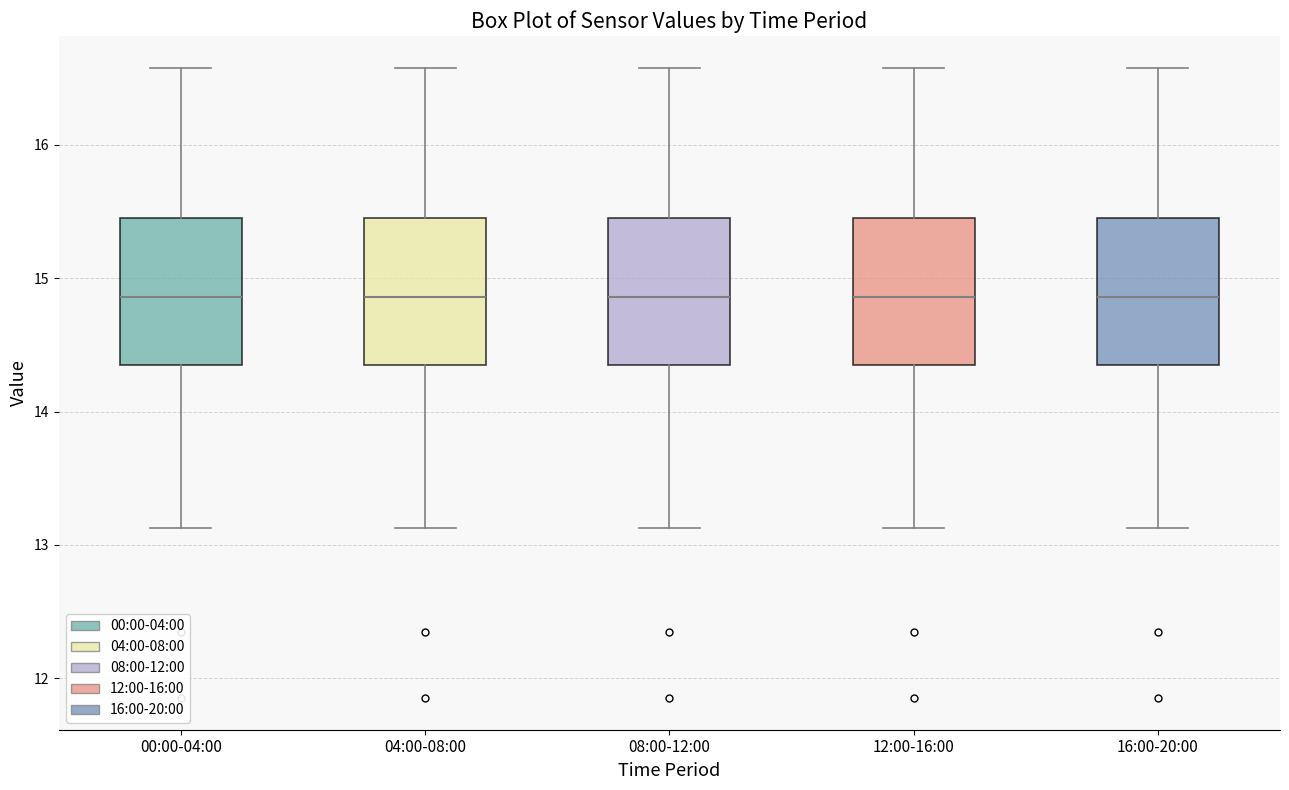

Where does the lower whisker of the box for 08:00-12:00 end on the y-axis? The values are not printed on the chart, so give them approximately, as read against the axis.

13.1